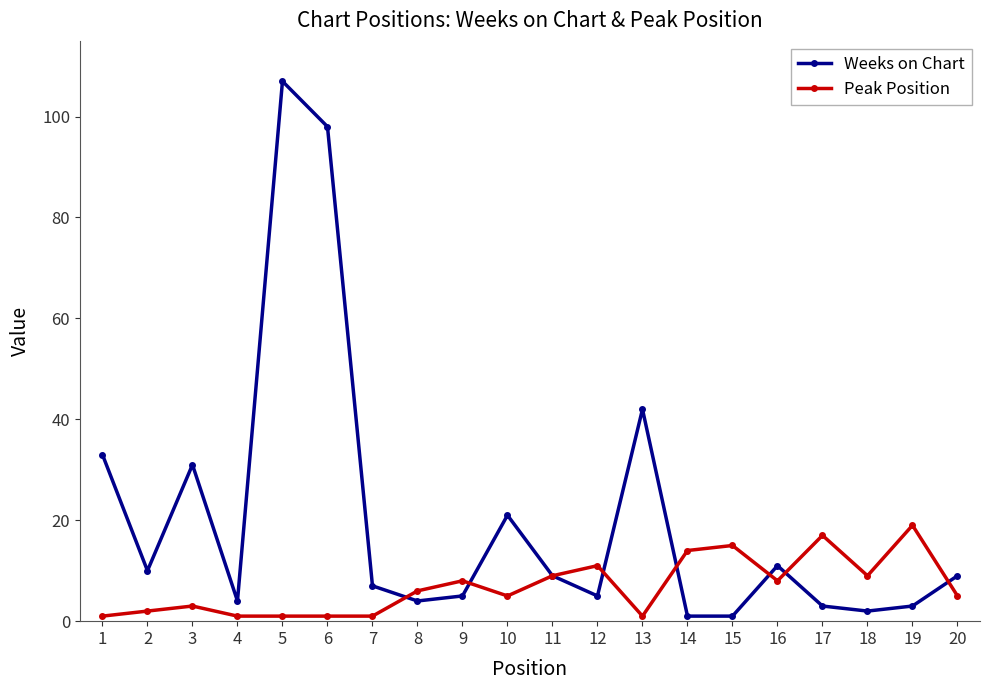

How many series are shown in this chart?

2